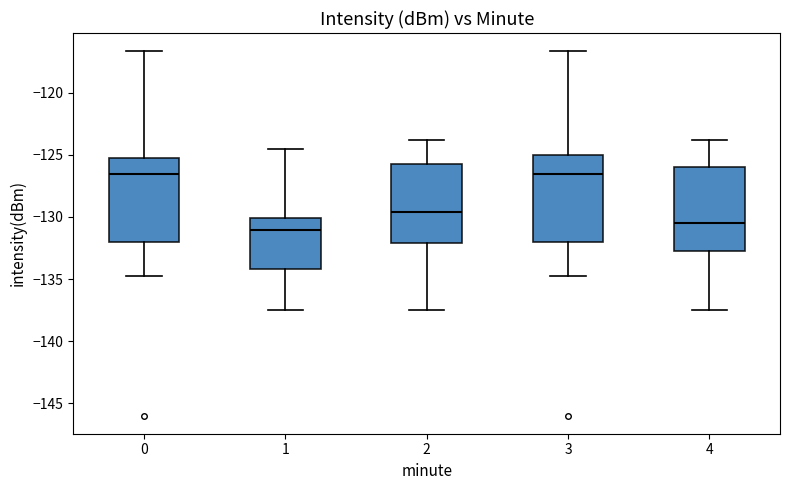

Reading left to right, transcribe this box plot: for each box, give where its median line is, the range the box spans, and where its two whiskers end, as read against the y-axis. The values are not printed on the chart, so give them approximately, as read against the axis.

0: median -126.5, box -132.0 to -125.0, whiskers -134.5 to -116.5
1: median -131.0, box -134.0 to -130.0, whiskers -137.5 to -124.5
2: median -129.5, box -132.0 to -126.0, whiskers -137.5 to -124.0
3: median -126.5, box -132.0 to -125.0, whiskers -134.5 to -116.5
4: median -130.5, box -132.5 to -126.0, whiskers -137.5 to -124.0